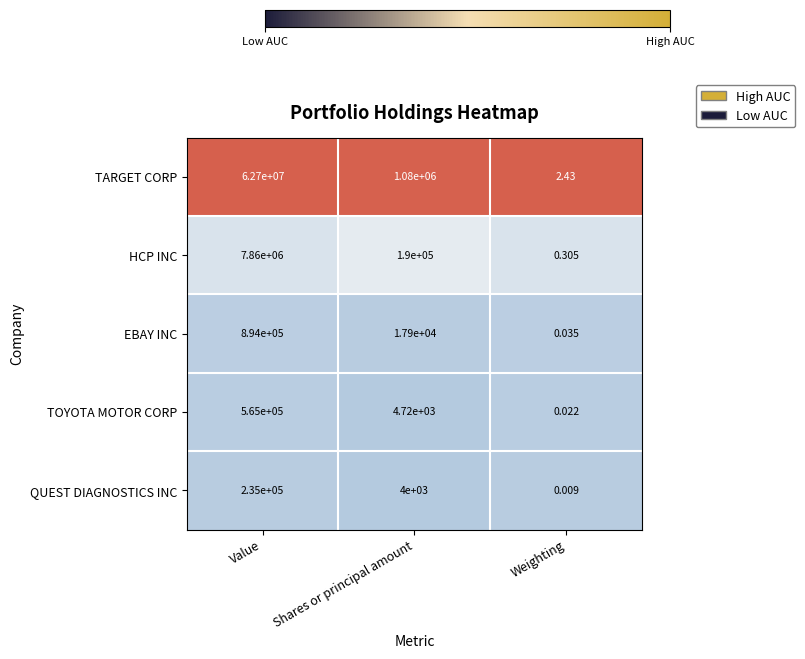

Which category has the highest value across all series?

Value